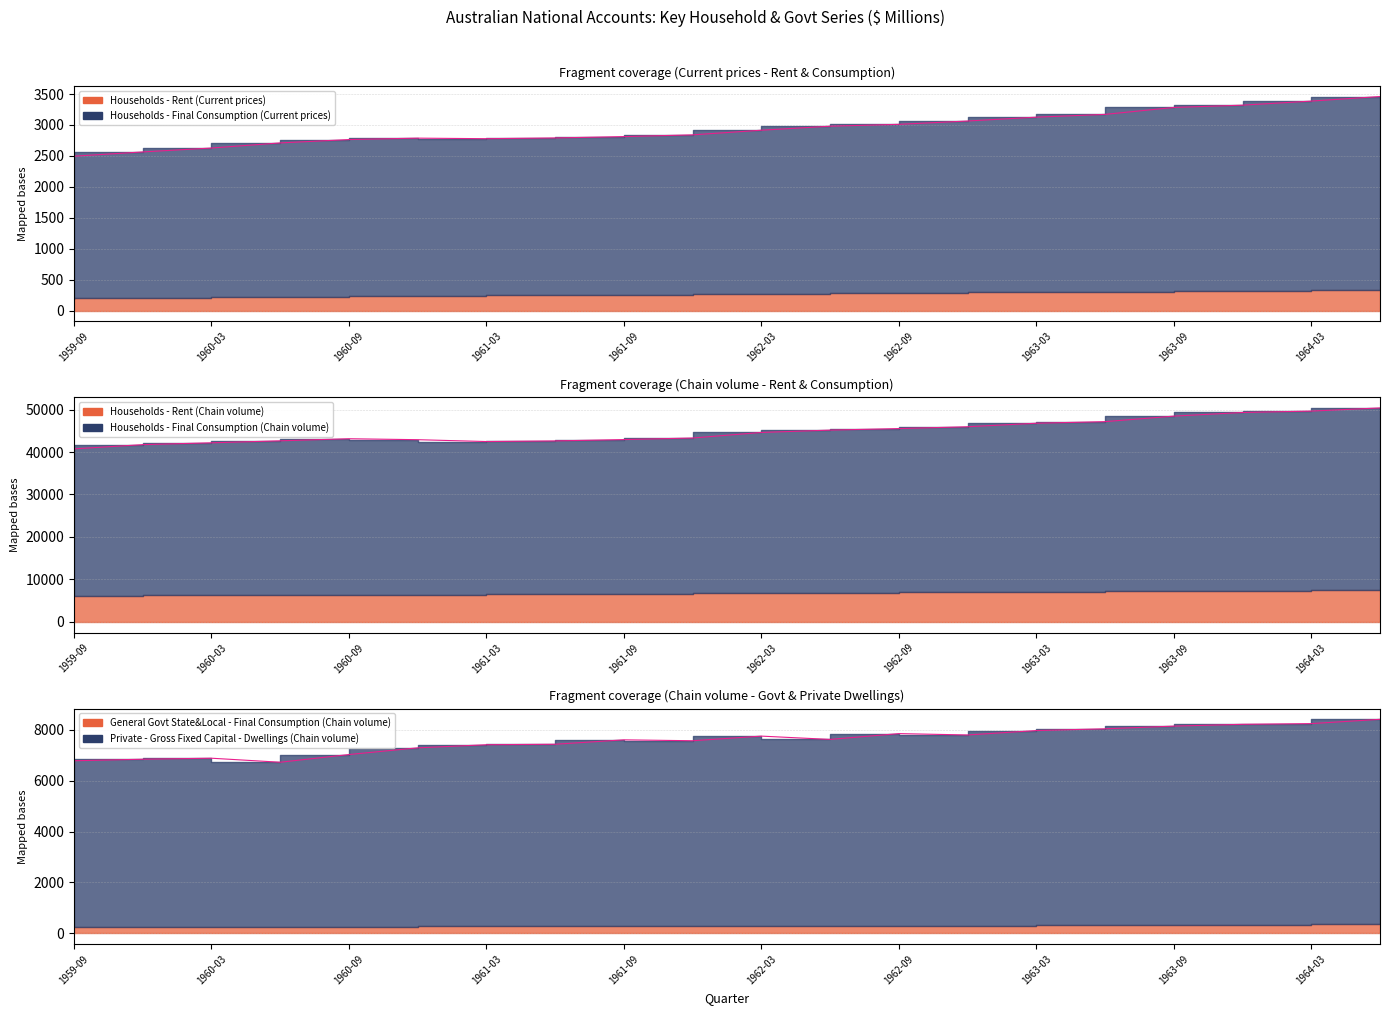

What is the total value across all series at 1963-09?

59883